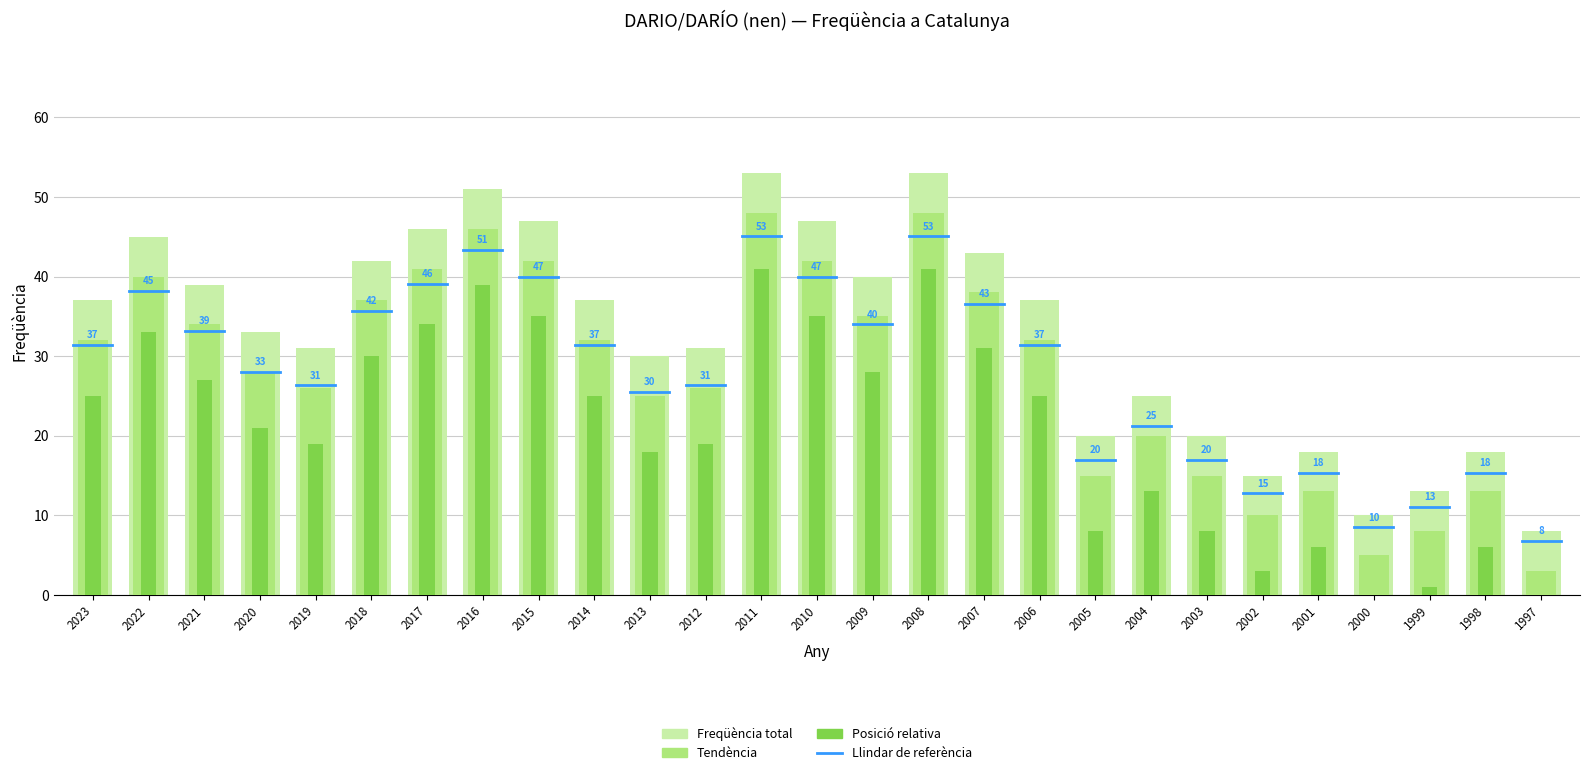

Reading left to right, extract all data points from this chart.

2023=37	2022=45	2021=39	2020=33	2019=31	2018=42	2017=46	2016=51	2015=47	2014=37	2013=30	2012=31	2011=53	2010=47	2009=40	2008=53	2007=43	2006=37	2005=20	2004=25	2003=20	2002=15	2001=18	2000=10	1999=13	1998=18	1997=8